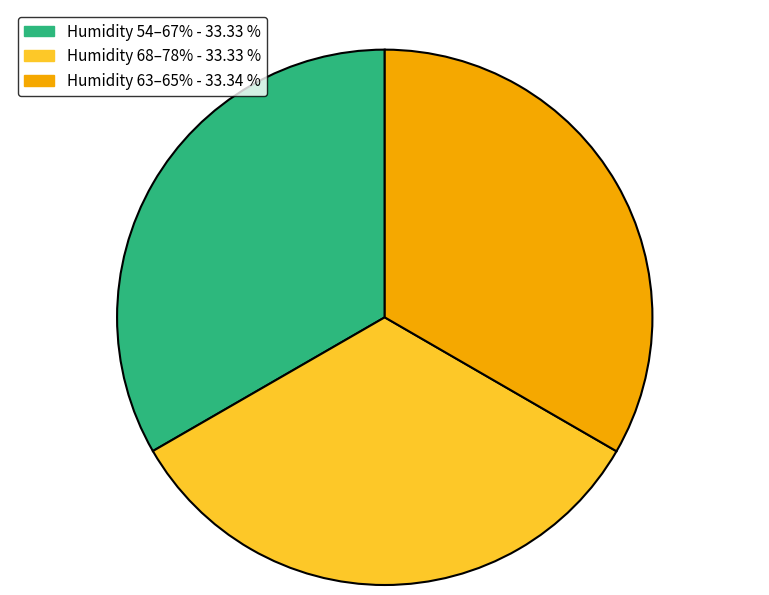

Does any single category account for the majority?

No